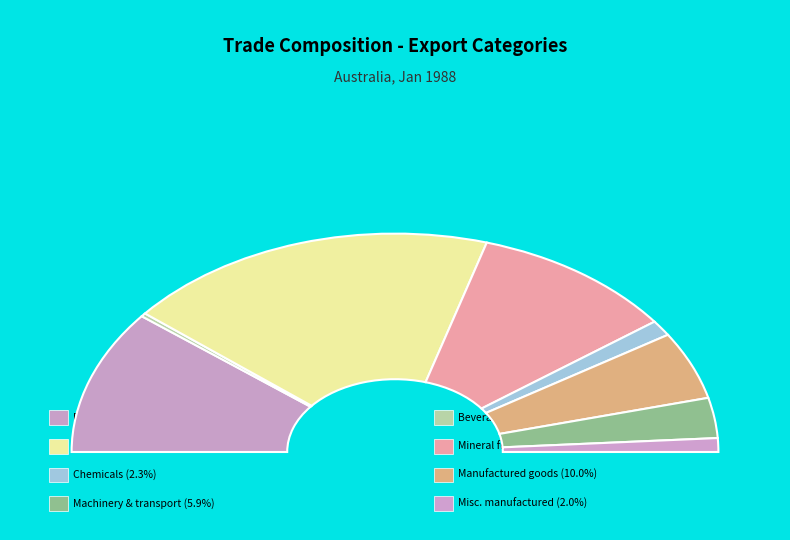

To the nearest percent, what is the difference between the Miscellaneous manufactured articles and Crude materials, inedible slice percentages?

35%